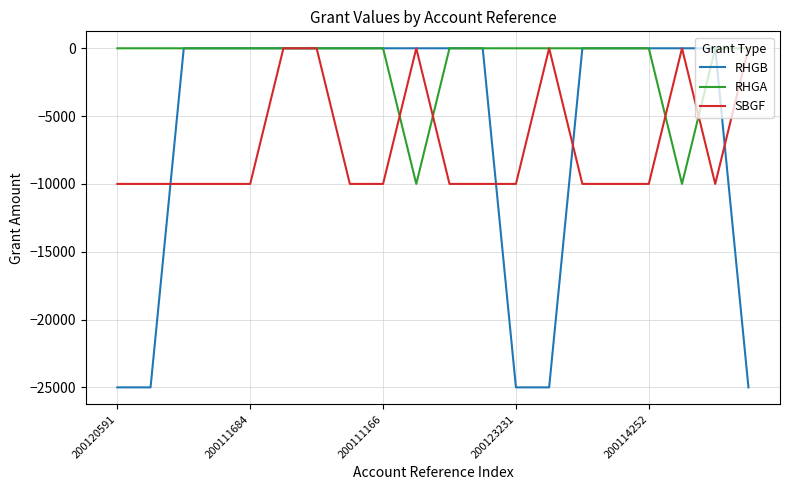

Which series has the widest spread of values?

RHGB